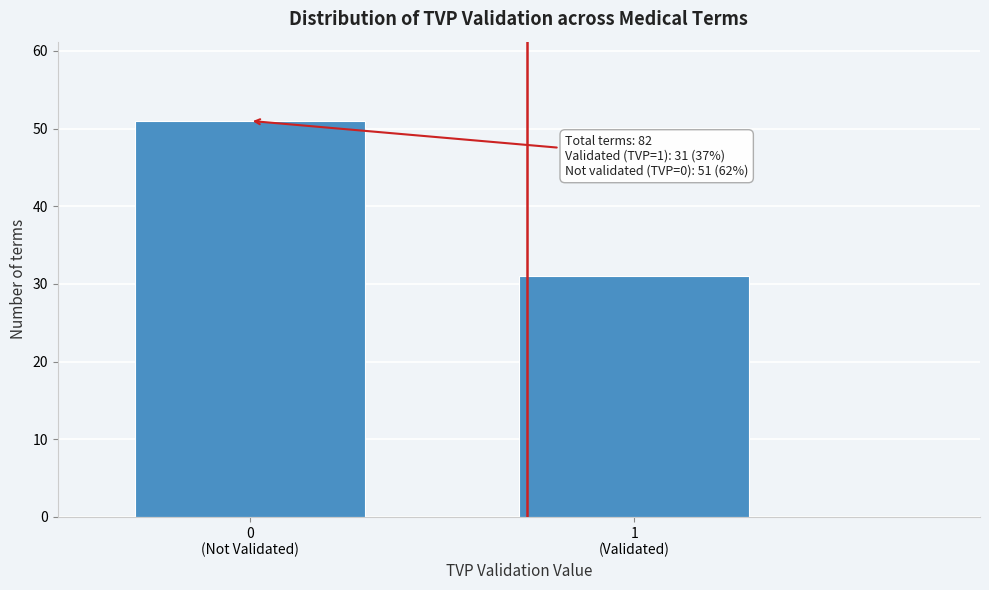

Reading left to right, extract all data points from this chart.

51	31